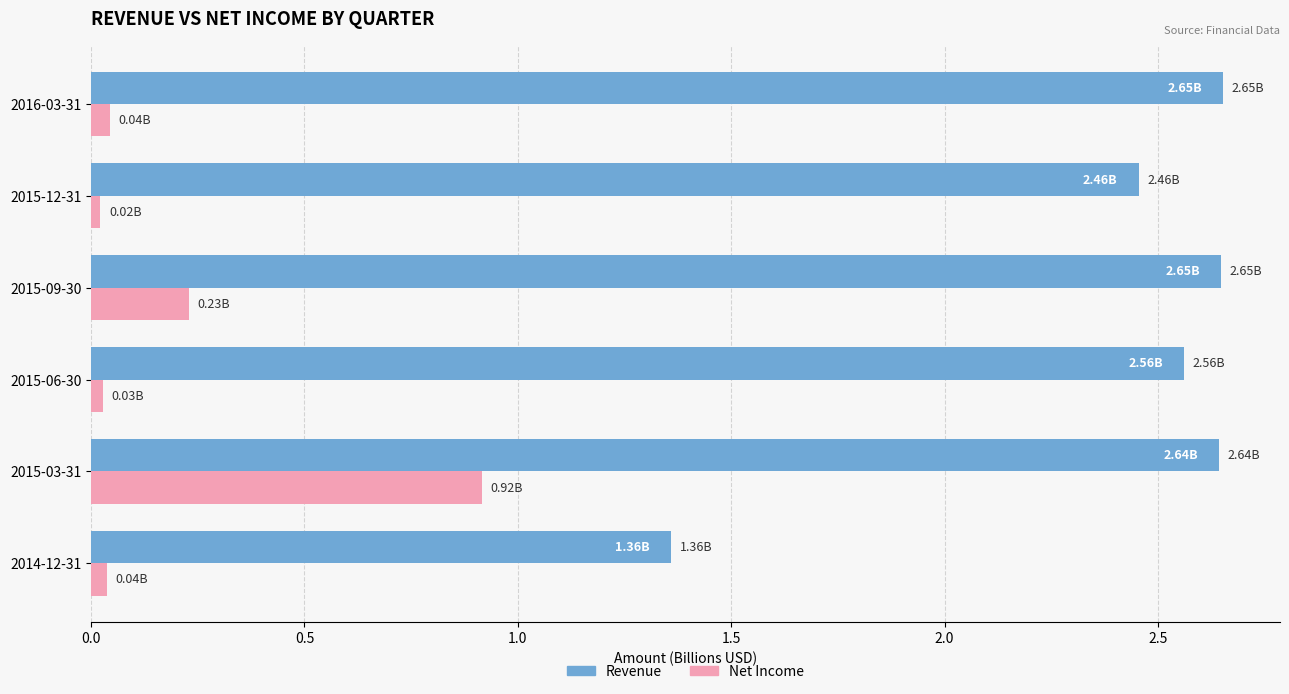

Which series changed the most between 2014-12-31 and 2015-03-31?

Revenue